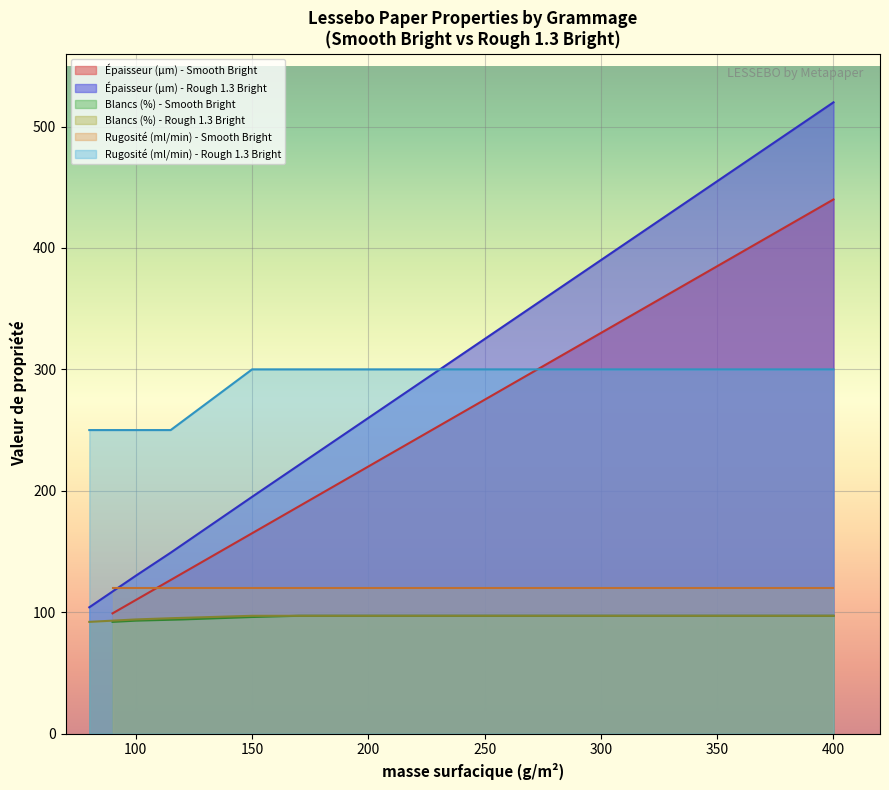

True or false: Rugosité (ml/min) - Rough 1.3 Bright and Épaisseur (µm) - Rough 1.3 Bright intersect in this chart.

True